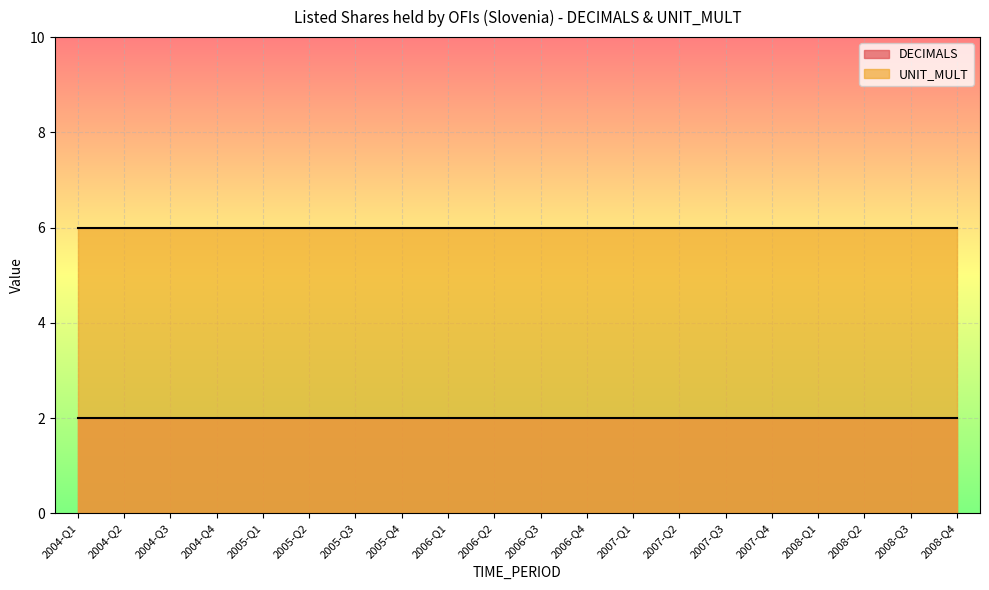

True or false: UNIT_MULT and DECIMALS cross at least once.

False